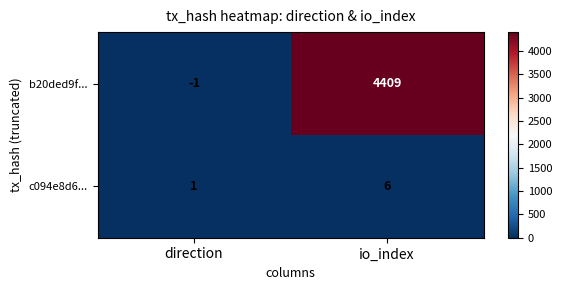

What value does the b20ded9f... series have at io_index?

4409